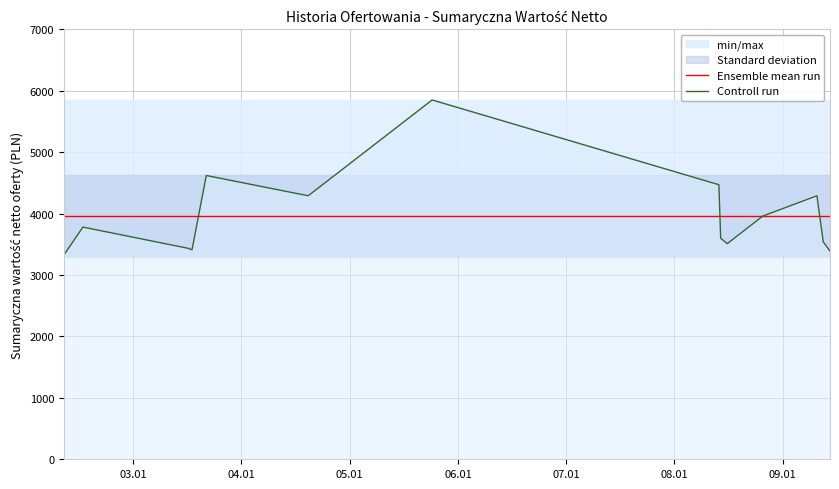

Rank the series by their maximum value, from lowest to highest.

Ensemble mean run, Controll run